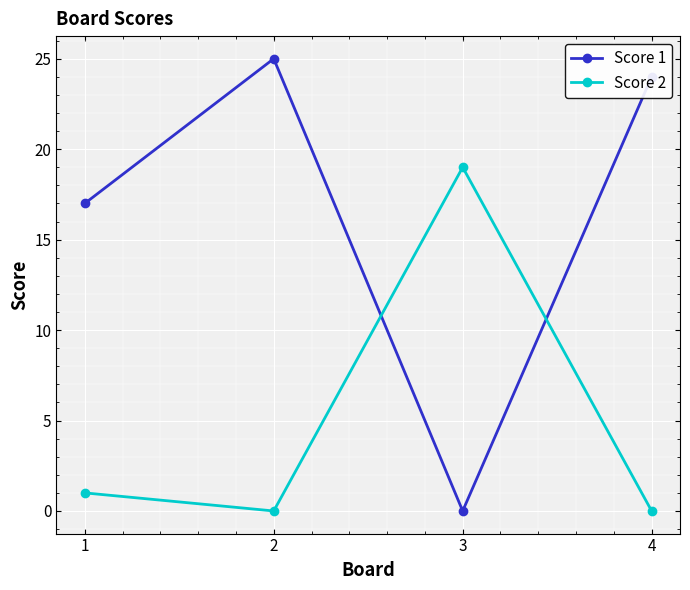

At which category is the sum across all series the highest?

2